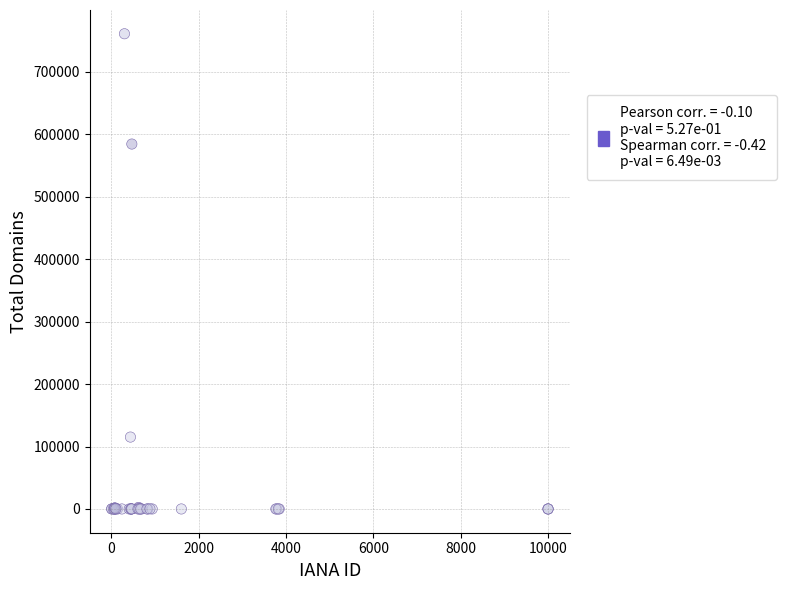

What Y value in the scatter plot is closest to 380481?

584363